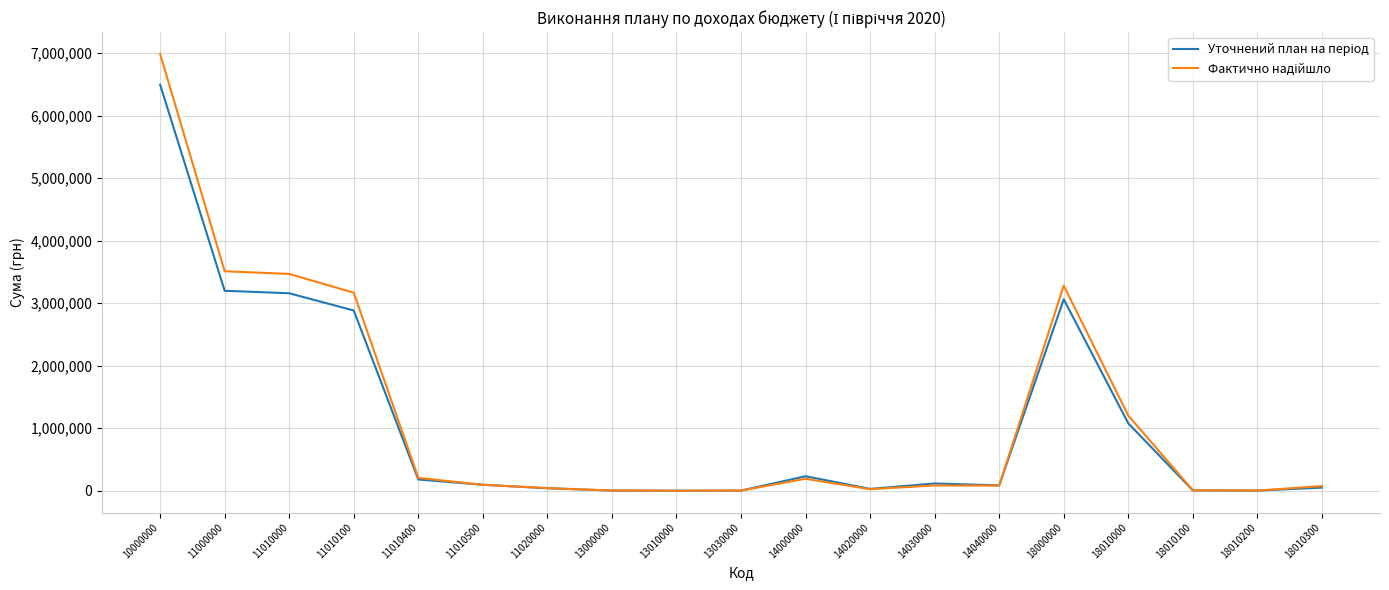

What is the difference between the highest and lowest values at 11010100?

284356.0